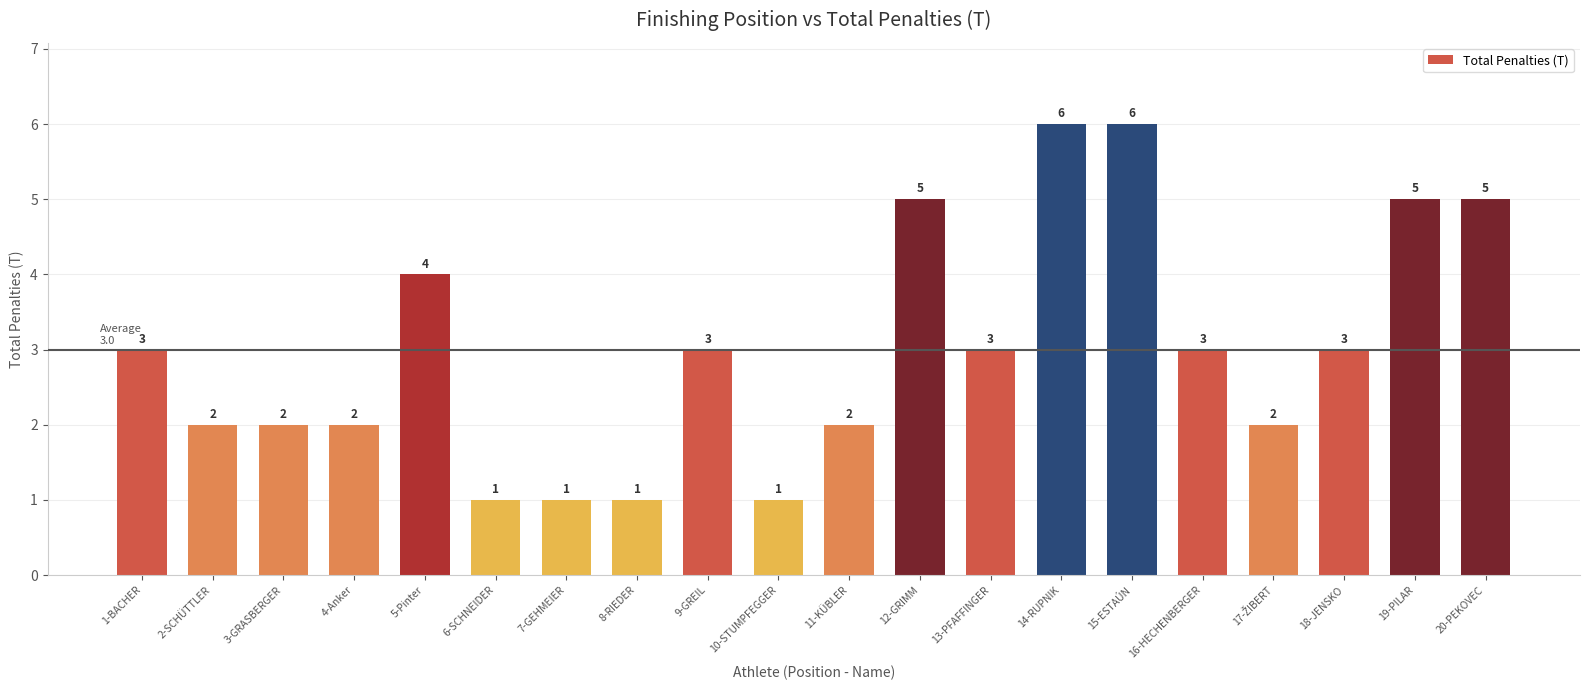

What is the label of the 9th bar from the left?

9-GREIL